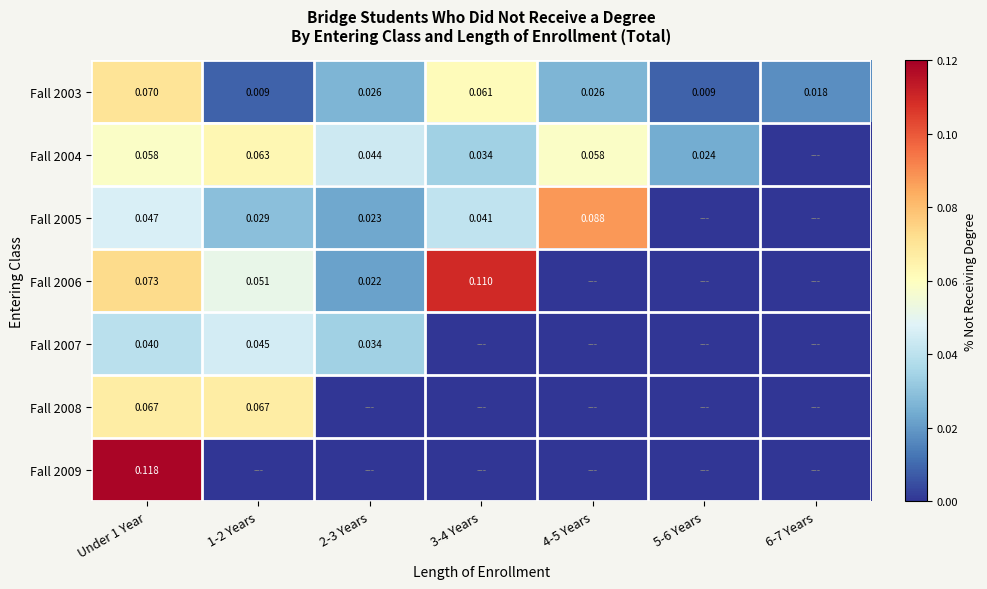

Rank the series at 1-2 Years from lowest to highest value.

Fall 2009, Fall 2003, Fall 2005, Fall 2007, Fall 2006, Fall 2004, Fall 2008